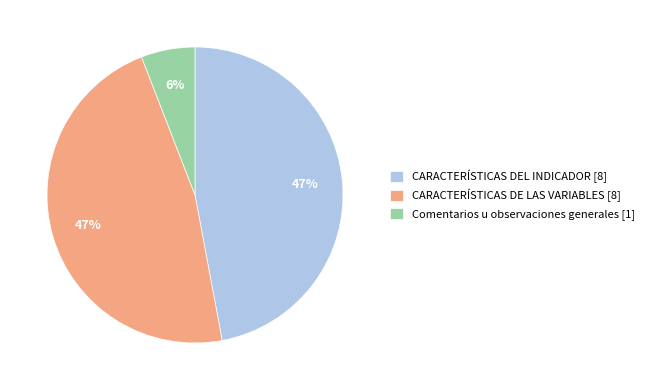

How many slices are in this pie chart?

3